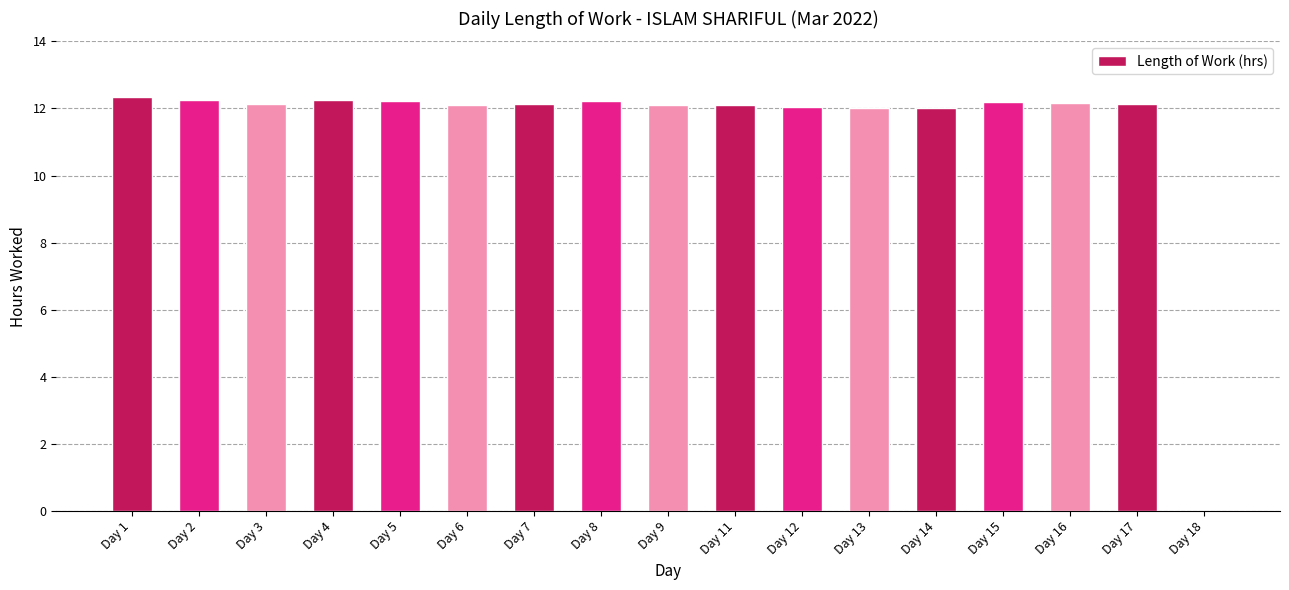

Are the bars horizontal?

No